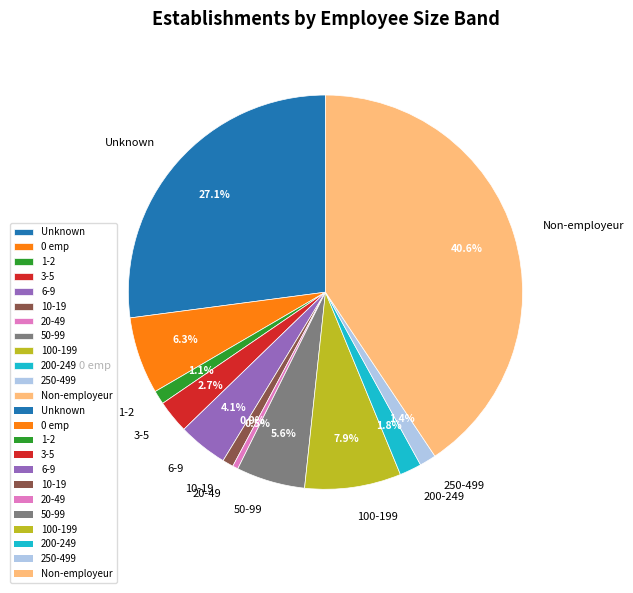

Which has a higher value, Non-employeur or 50-99?

Non-employeur